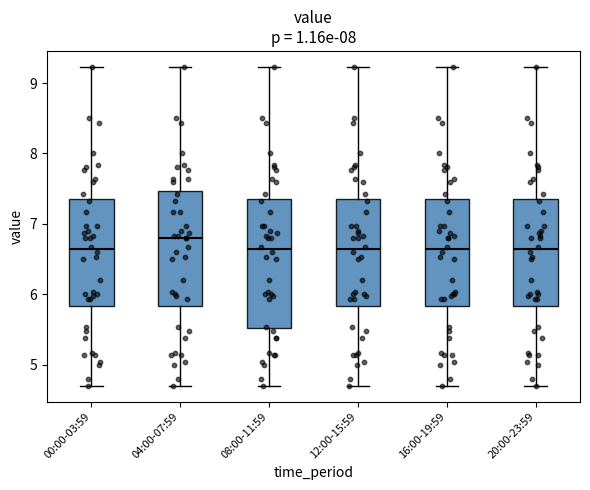

Reading left to right, transcribe this box plot: for each box, give where its median line is, the range the box spans, and where its two whiskers end, as read against the y-axis. The values are not printed on the chart, so give them approximately, as read against the axis.

00:00-03:59: median 6.6, box 5.8 to 7.4, whiskers 4.7 to 9.2
04:00-07:59: median 6.8, box 5.8 to 7.5, whiskers 4.7 to 9.2
08:00-11:59: median 6.6, box 5.5 to 7.4, whiskers 4.7 to 9.2
12:00-15:59: median 6.6, box 5.8 to 7.4, whiskers 4.7 to 9.2
16:00-19:59: median 6.6, box 5.8 to 7.4, whiskers 4.7 to 9.2
20:00-23:59: median 6.6, box 5.8 to 7.4, whiskers 4.7 to 9.2